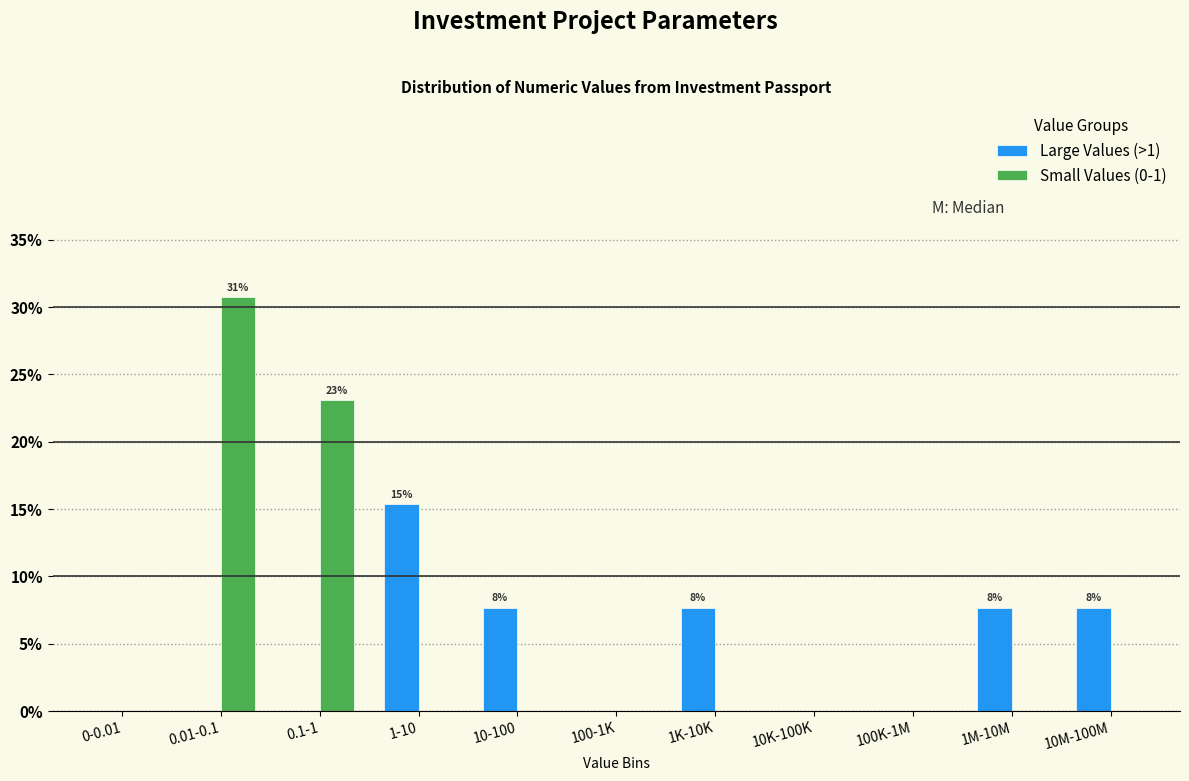

Reading left to right, extract all data points from this chart.

Large Values (>1): 0-0.01=0.0	0.01-0.1=0.0	0.1-1=0.0	1-10=15.4	10-100=7.7	100-1K=0.0	1K-10K=7.7	10K-100K=0.0	100K-1M=0.0	1M-10M=7.7	10M-100M=7.7
Small Values (0-1): 0-0.01=0.0	0.01-0.1=30.8	0.1-1=23.1	1-10=0.0	10-100=0.0	100-1K=0.0	1K-10K=0.0	10K-100K=0.0	100K-1M=0.0	1M-10M=0.0	10M-100M=0.0